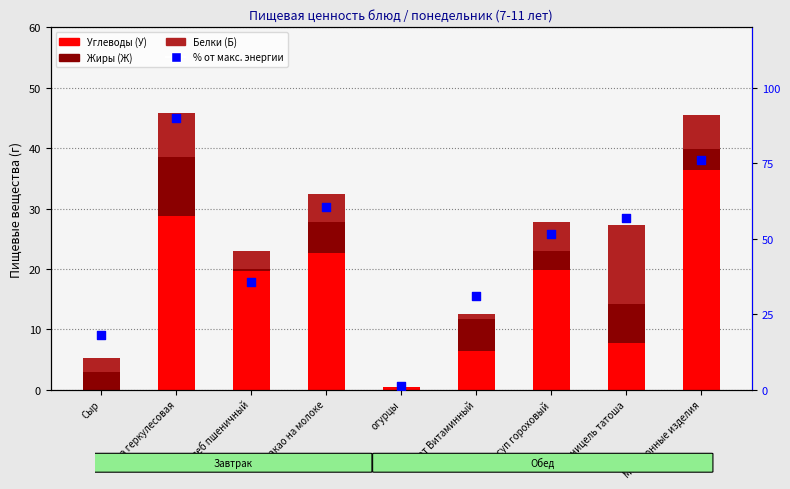

What is the total value across all series at Макаронные изделия?

121.7